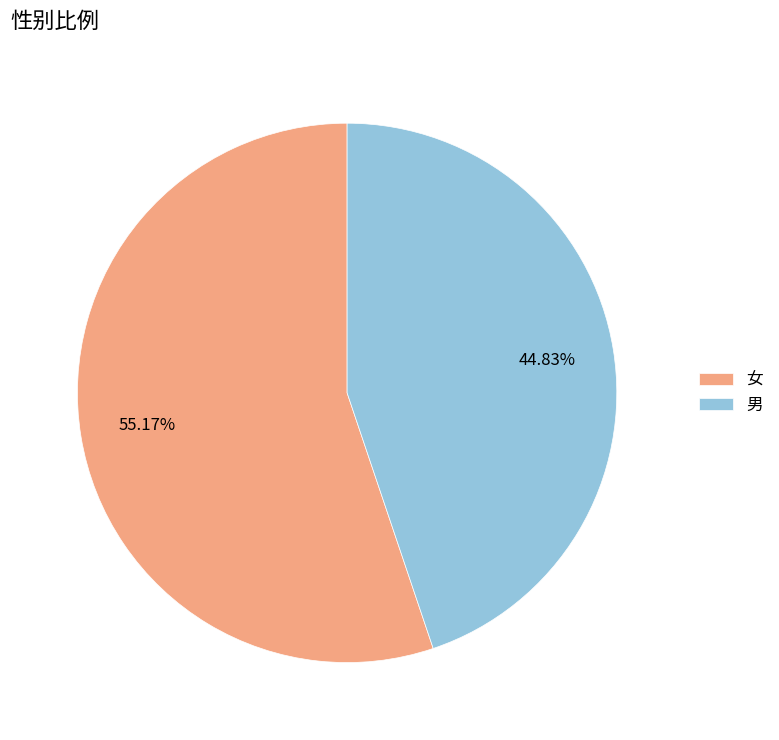

Which slice is the smallest?

男